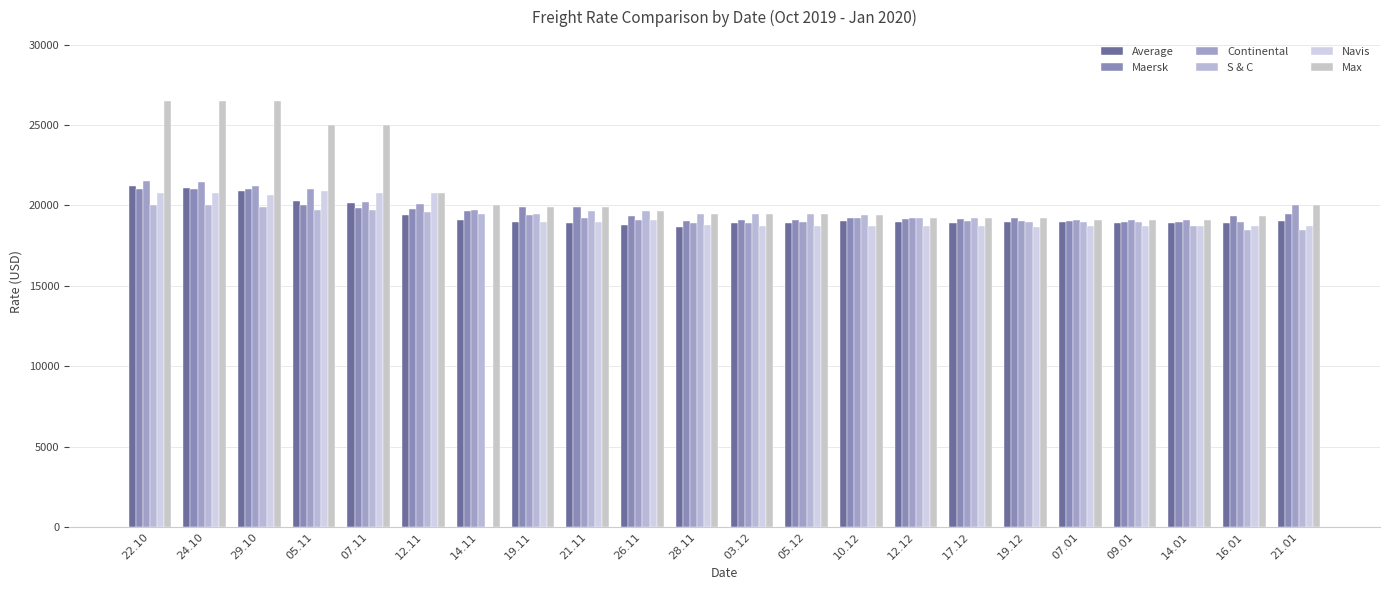

How many distinct data groups are displayed?

6